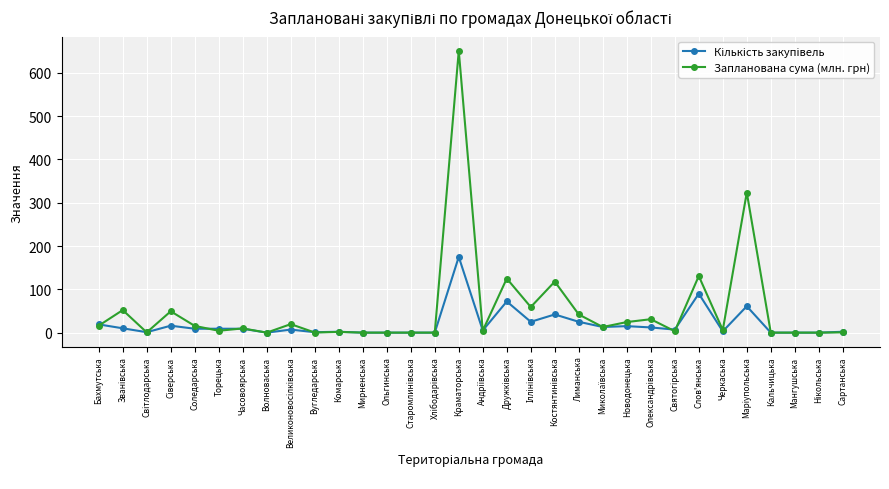

What is the highest value of the Запланована сума (млн. грн) series?

651.1